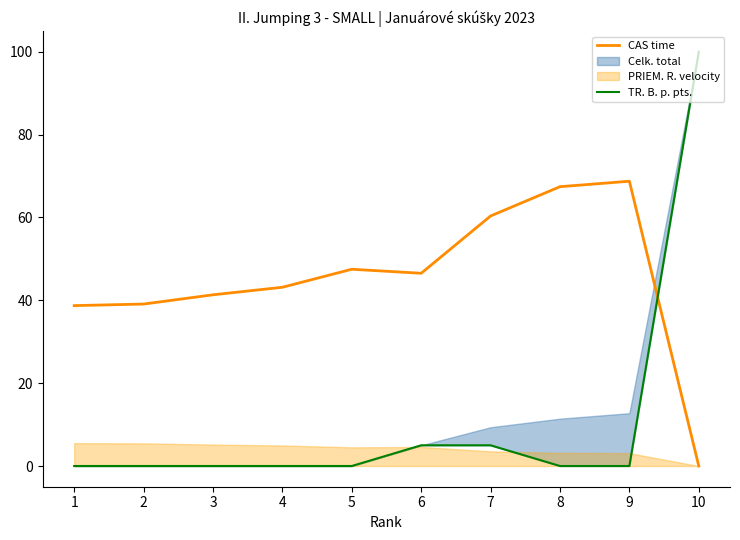

How many values in TR. B. p. pts. are above zero?

3